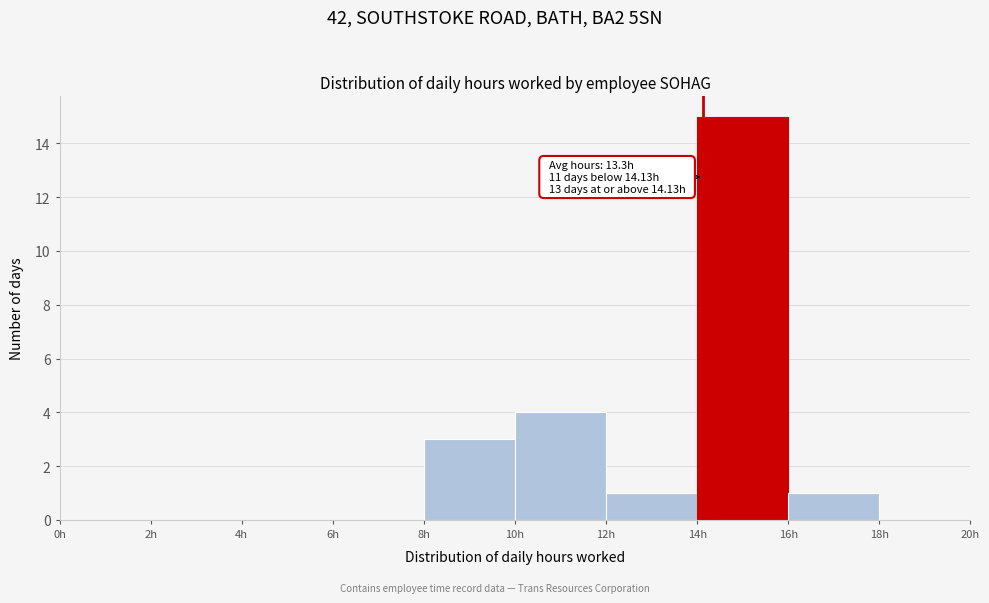

Over which range of the x-axis is the bar tallest?

14 to 16